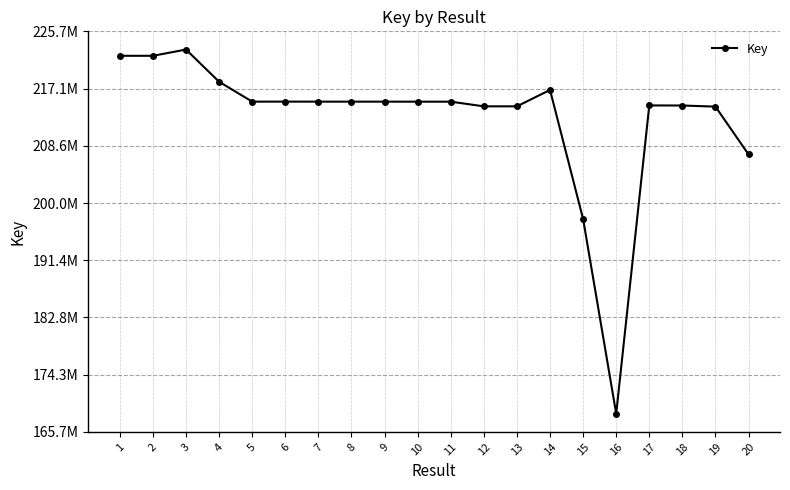

At which category does the data reach its first local peak?

3